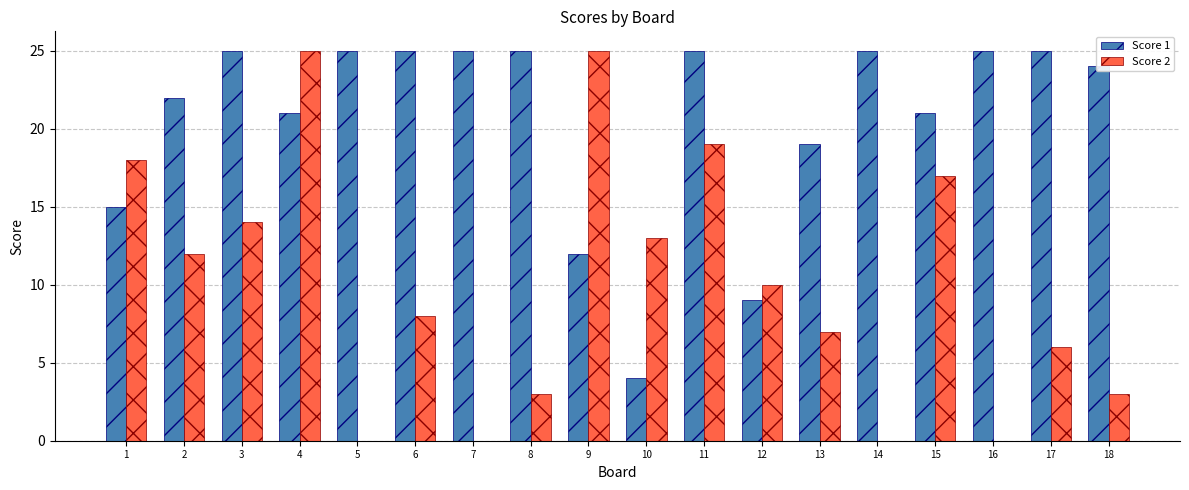

Is the value of Score 2 at 18 greater than the value of Score 1 at 13?

No